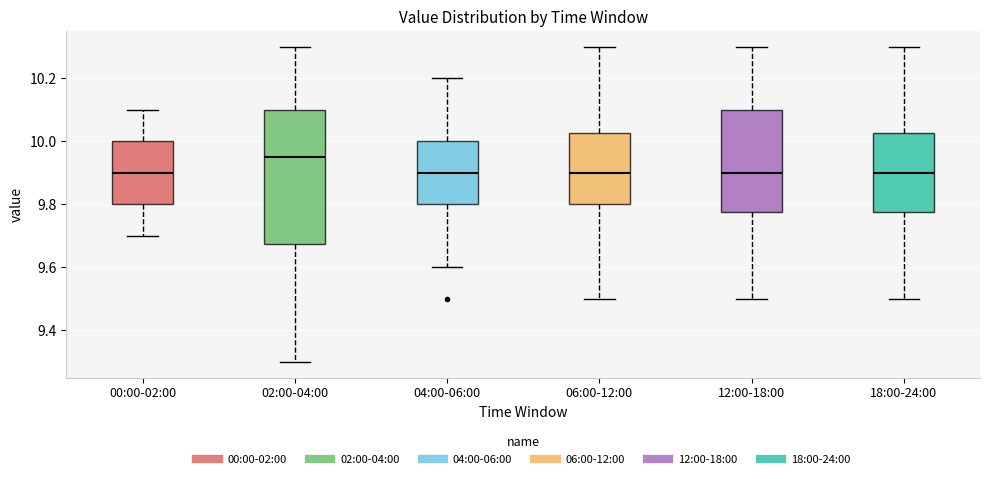

Which box has the highest median line?

02:00-04:00